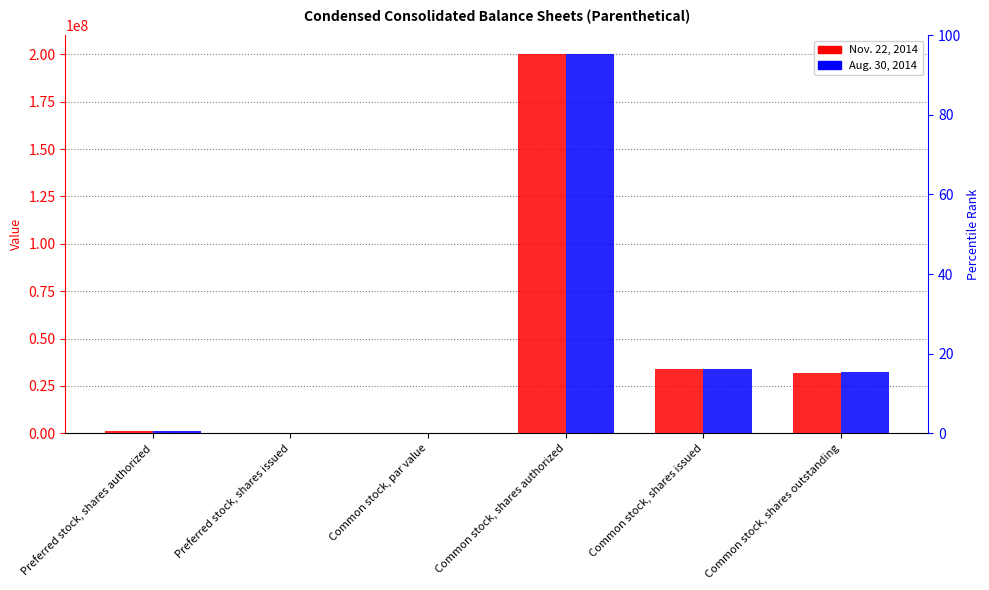

Where is Aug. 30, 2014 nearest to the value 100000000?

Common stock, shares issued